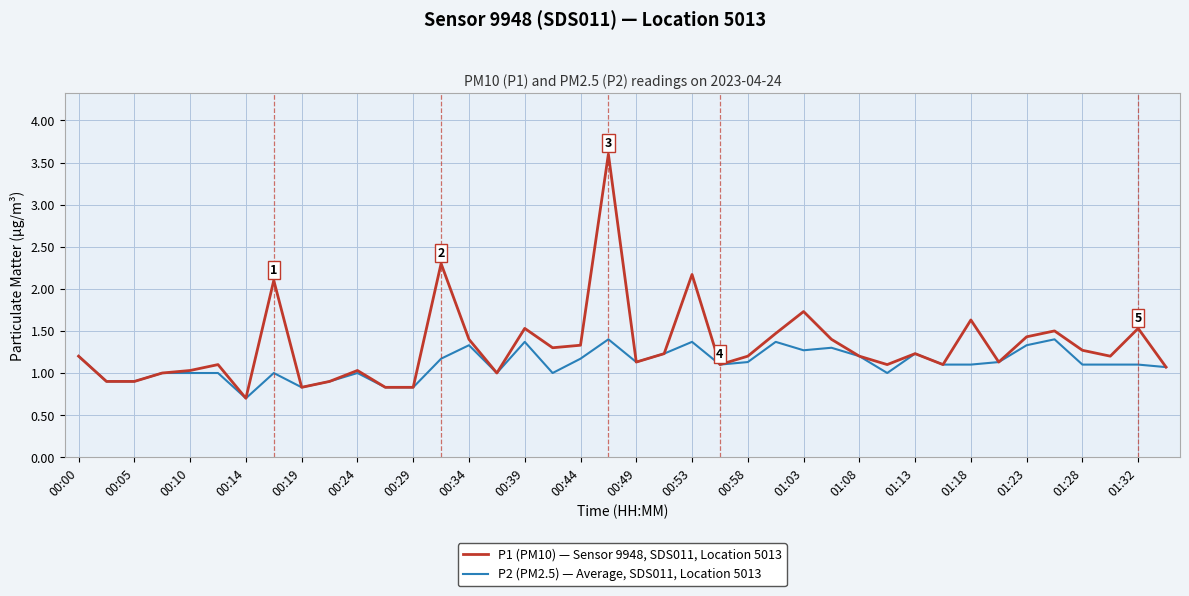

What are all the series names shown in the legend?

P1 (PM10) — Sensor 9948, SDS011, Location 5013, P2 (PM2.5) — Average, SDS011, Location 5013